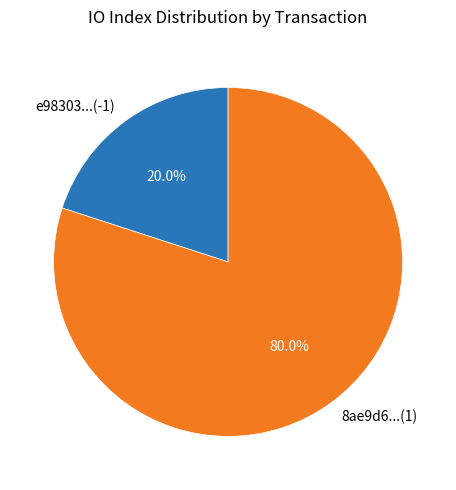

Which category has the biggest portion of the pie?

8ae9d6...(1)